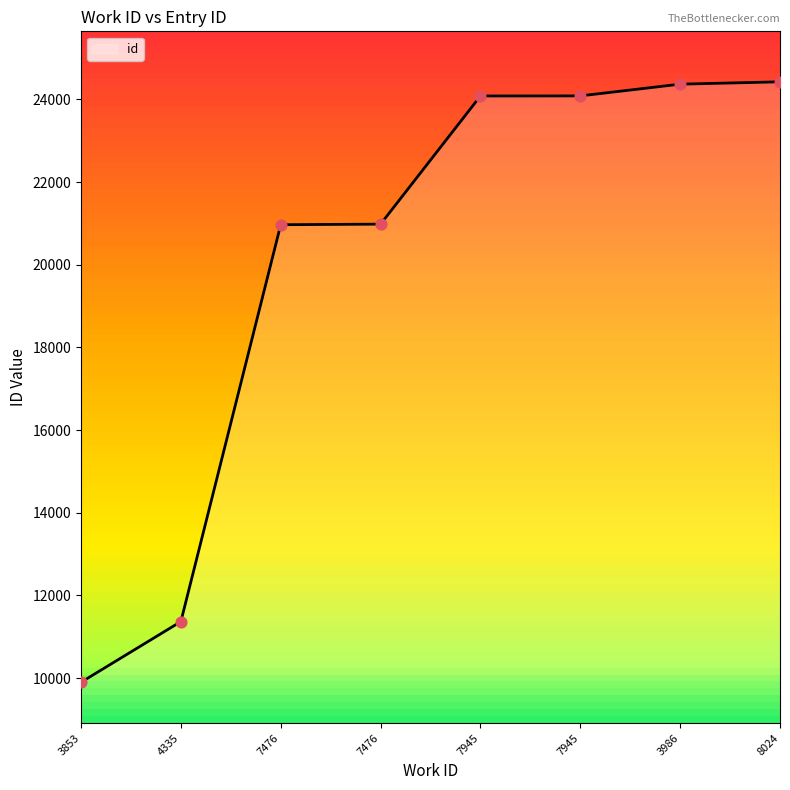

What is the change in value from 7476 to 3986?

+3401